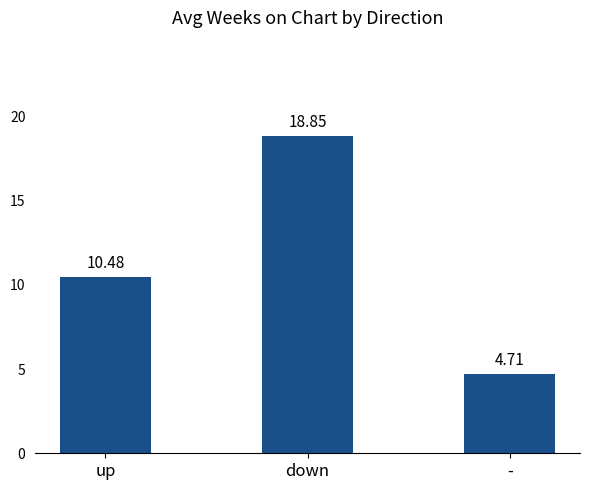

What is the greatest value displayed?

18.9